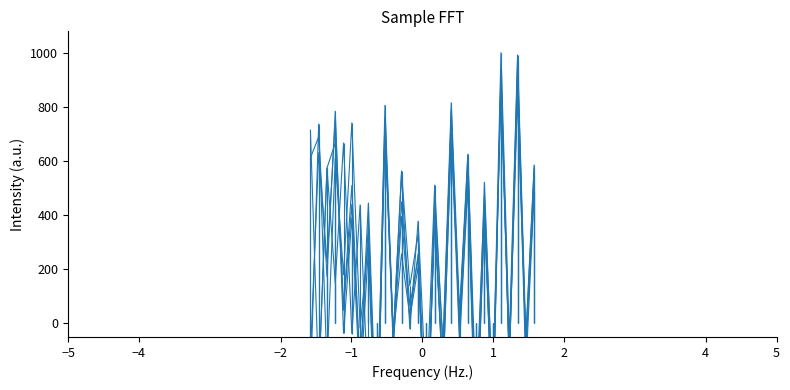

At how many categories does at least one series exceed 165?

18